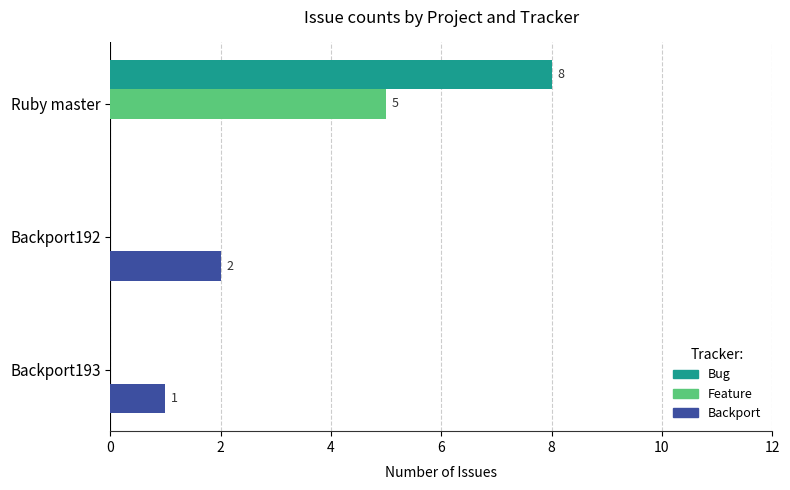

Is it true that Backport equals 1 at Backport193?

True